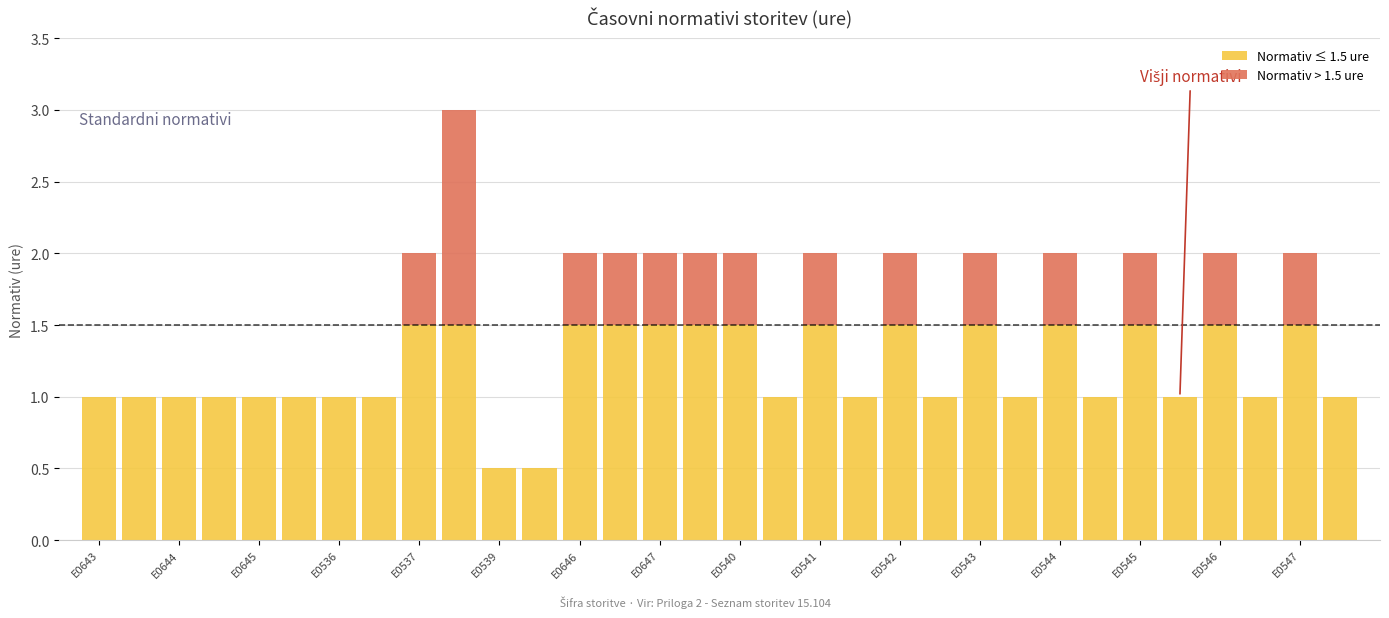

What is the maximum value for Normativ ≤ 1.5 ure?

1.5